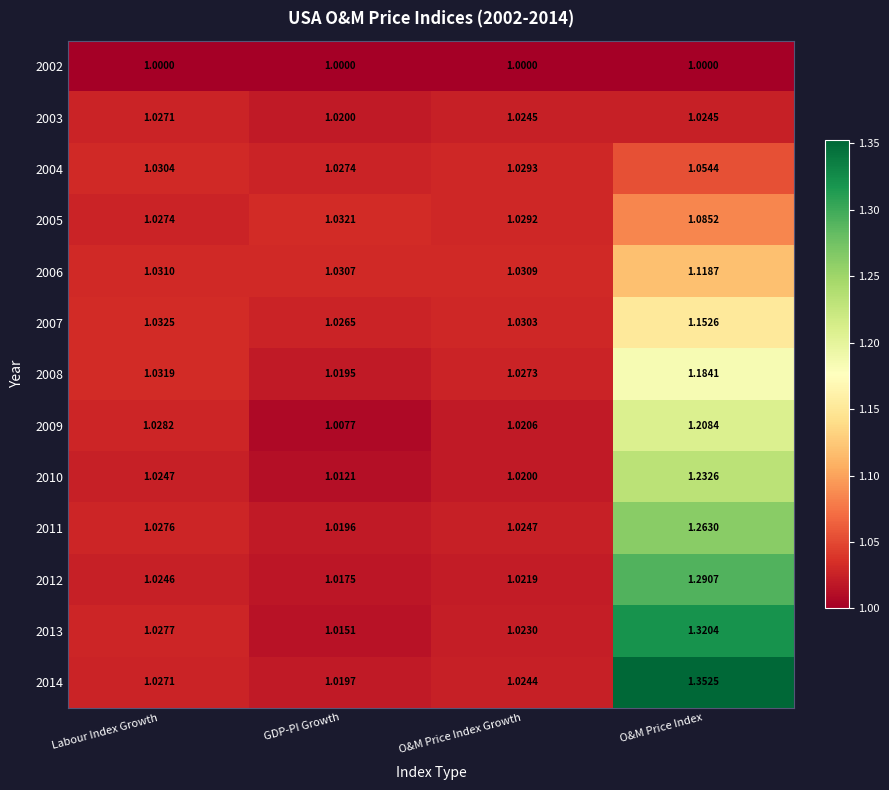

Rank the categories by 2011 value from highest to lowest.

O&M Price Index, Labour Index Growth, O&M Price Index Growth, GDP-PI Growth